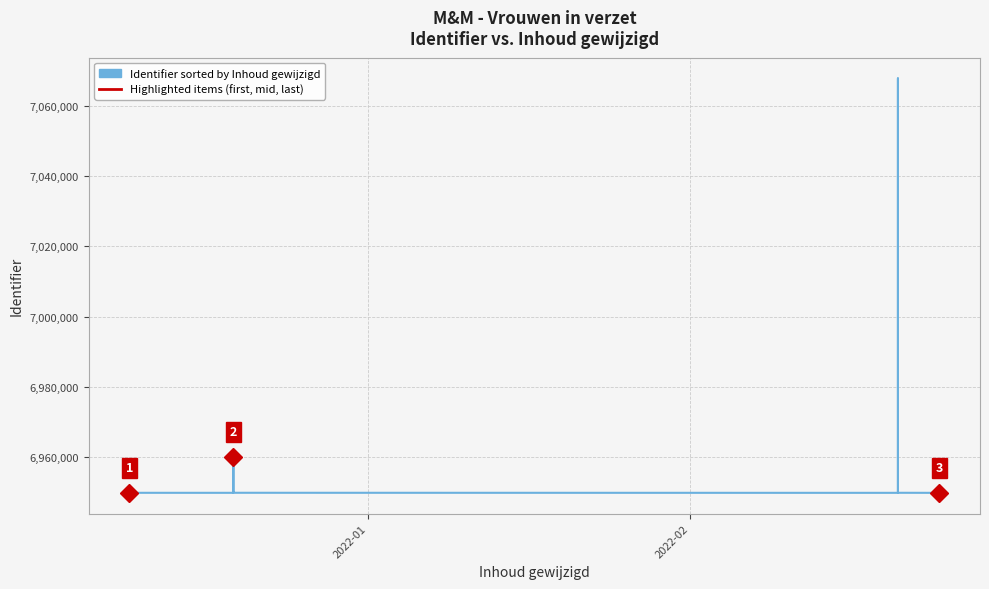

Does the chart have visible grid lines?

Yes